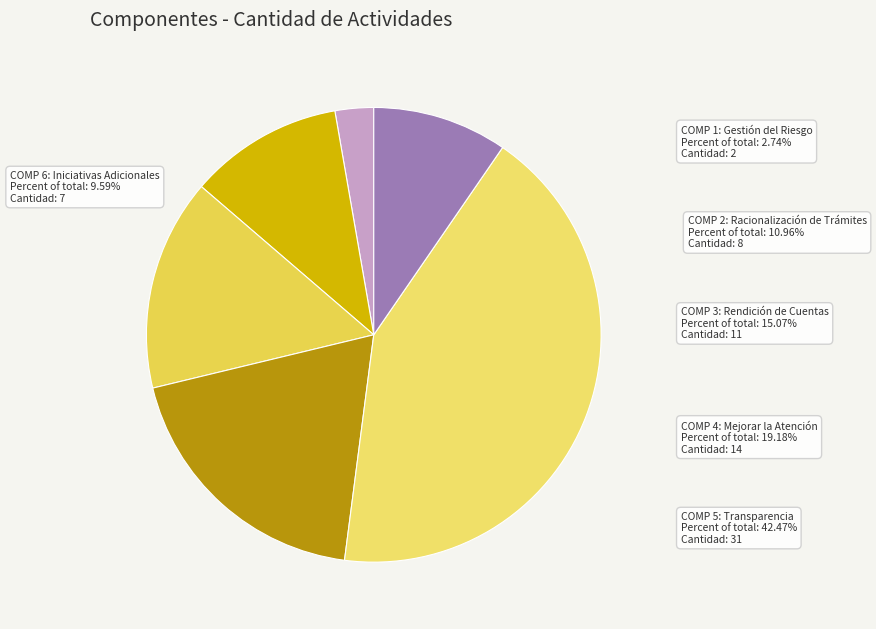

To the nearest percent, what portion does COMPONENTE 2: RACIONALIZACIÓN DE TRÁMITES represent?

11%